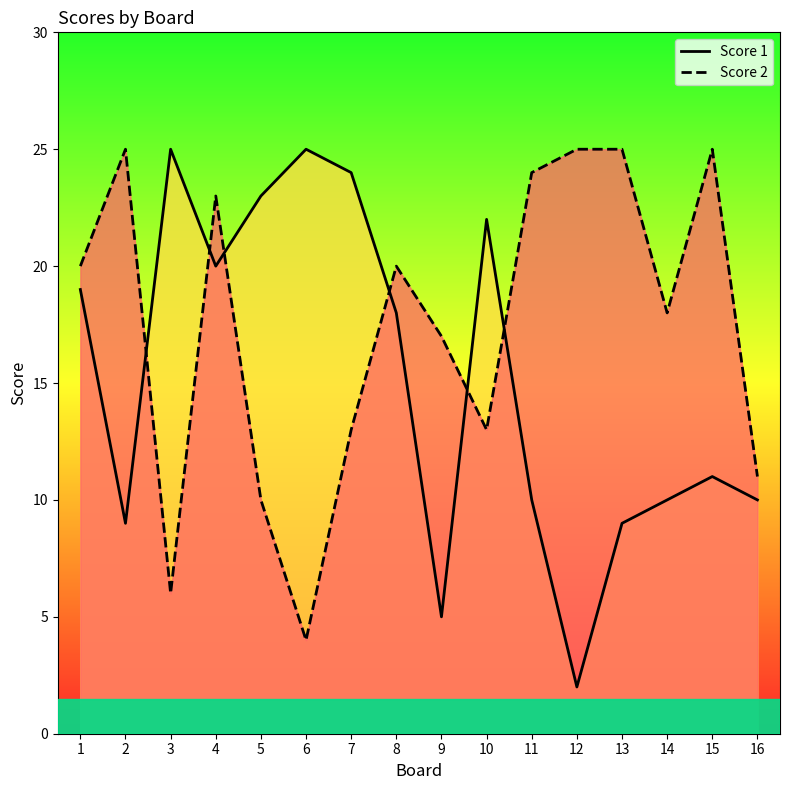

What is the difference between the maximum and second lowest values in the Score 2 series?

20